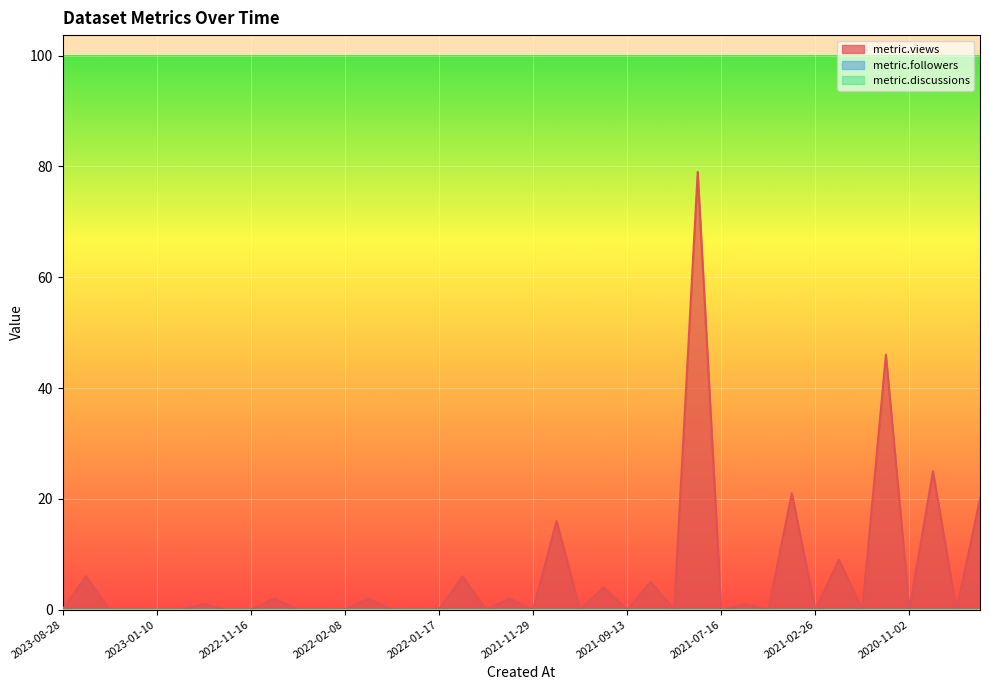

At how many categories does at least one series exceed 50?

1